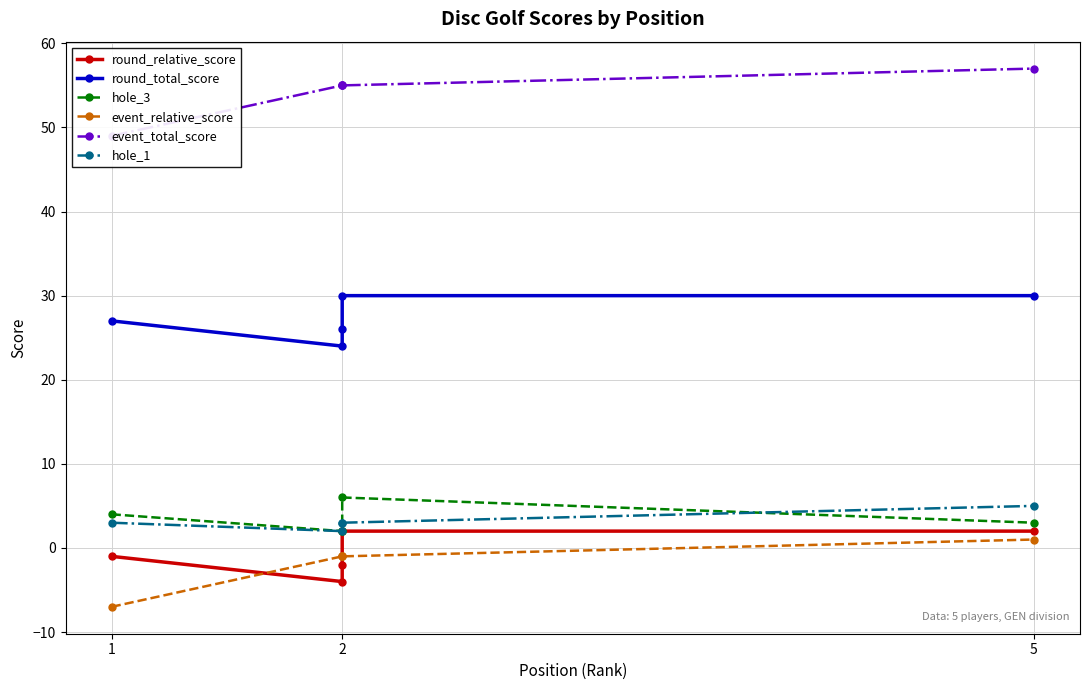

The hole_3 series shows 2 at 2. True or false?

True